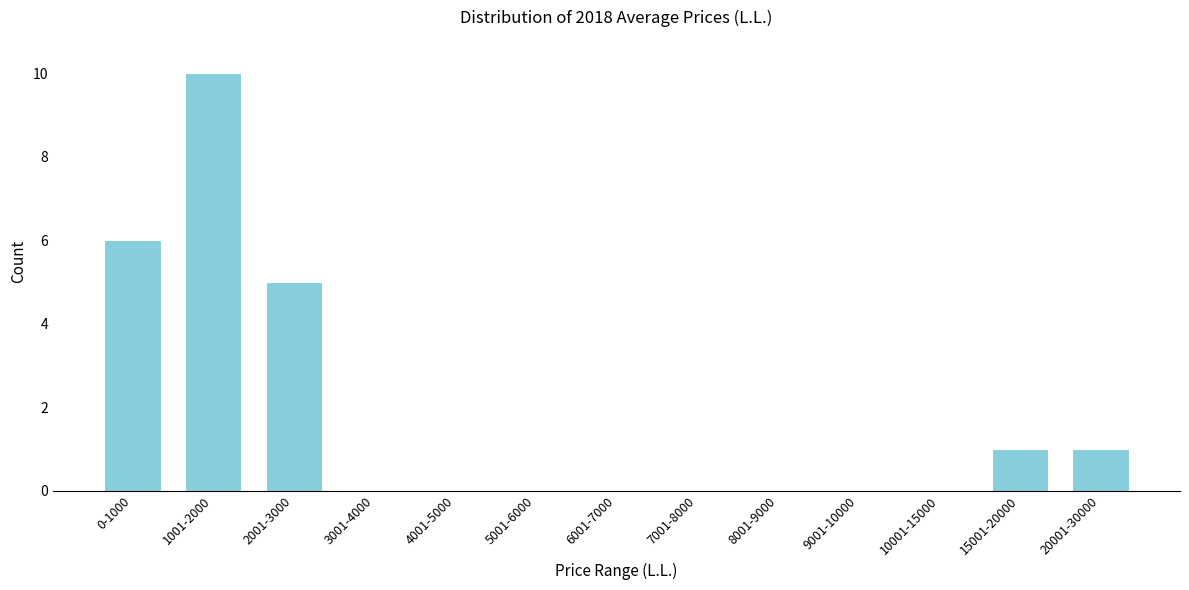

Is it true that the value at 9001-10000 is 6?

False